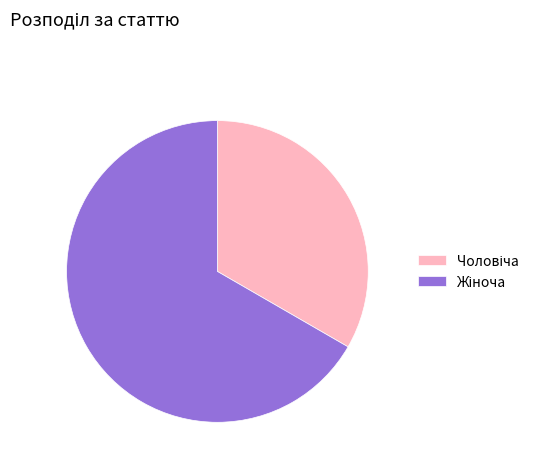

What is the change in value from Чоловіча to Жіноча?

+1